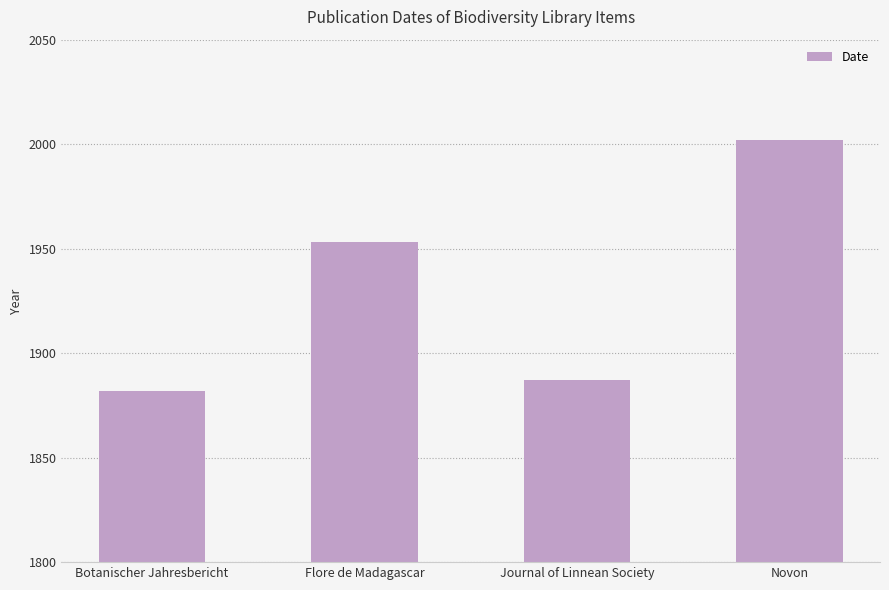

What position from the left is Botanischer Jahresbericht?

1